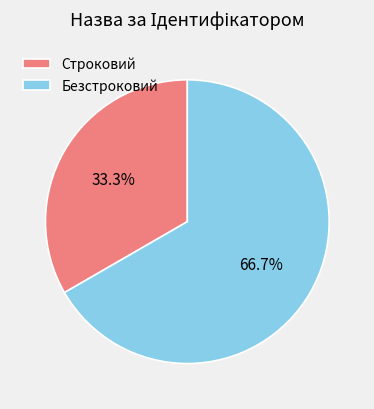

How many slices are in this pie chart?

2